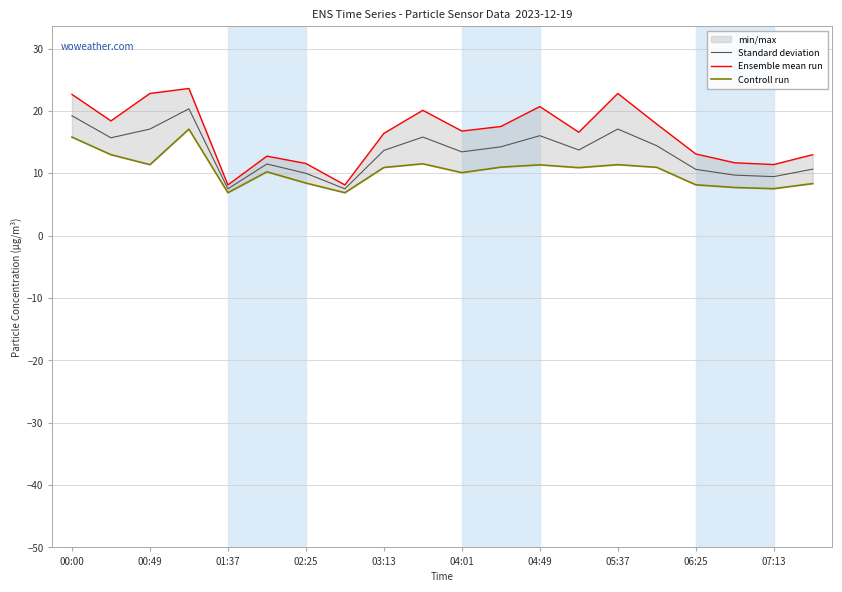

What is the average value of the Controll run series?

10.5